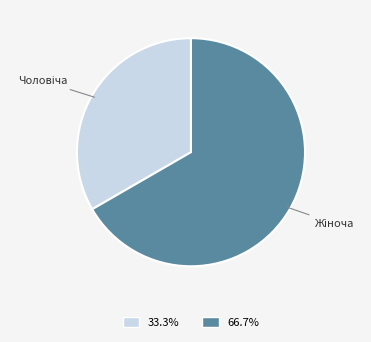

Does any single category account for the majority?

Yes